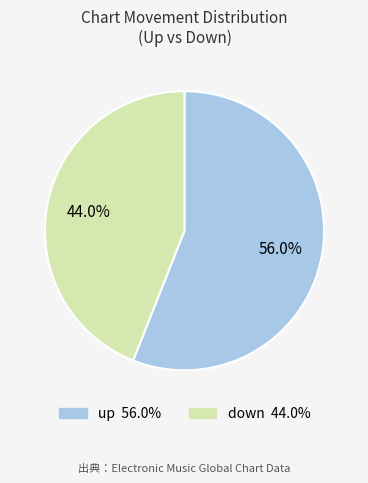

Is there a majority slice in this chart?

Yes